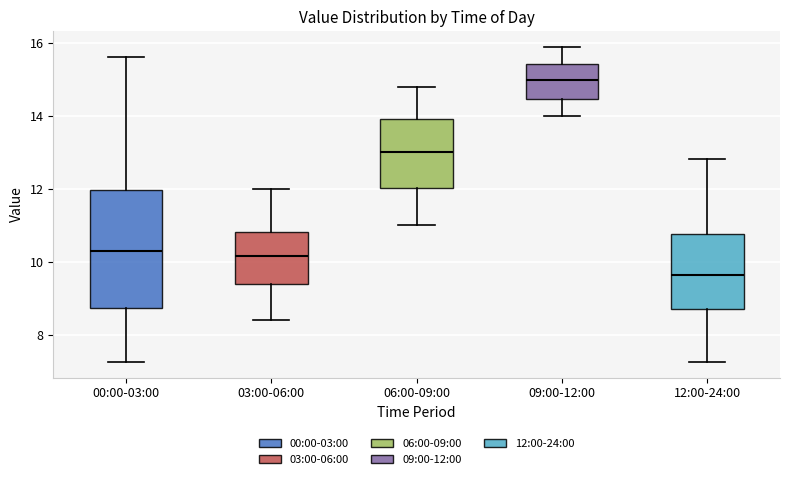

Which box has the highest median line?

09:00-12:00